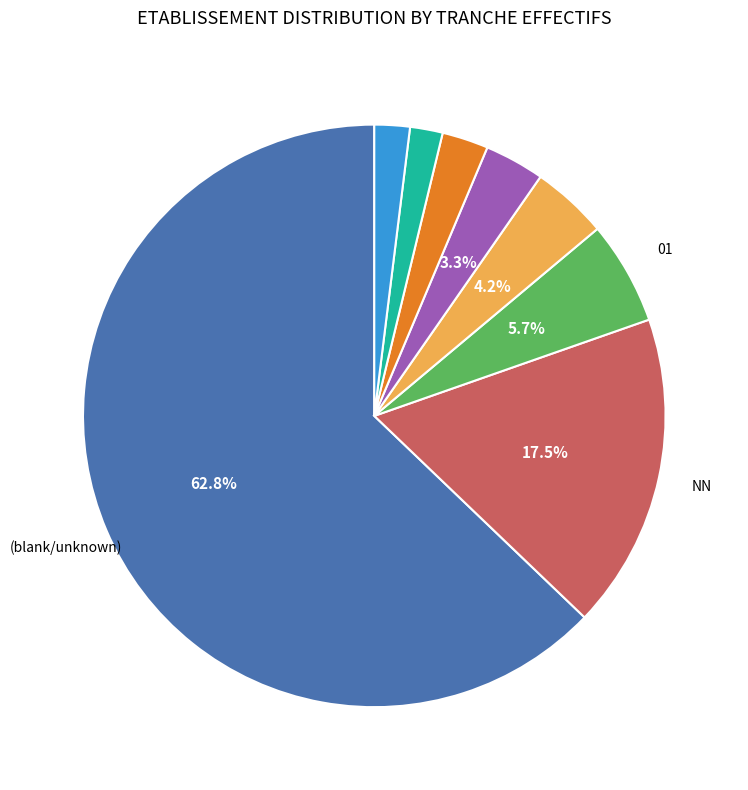

Does any single category account for the majority?

Yes